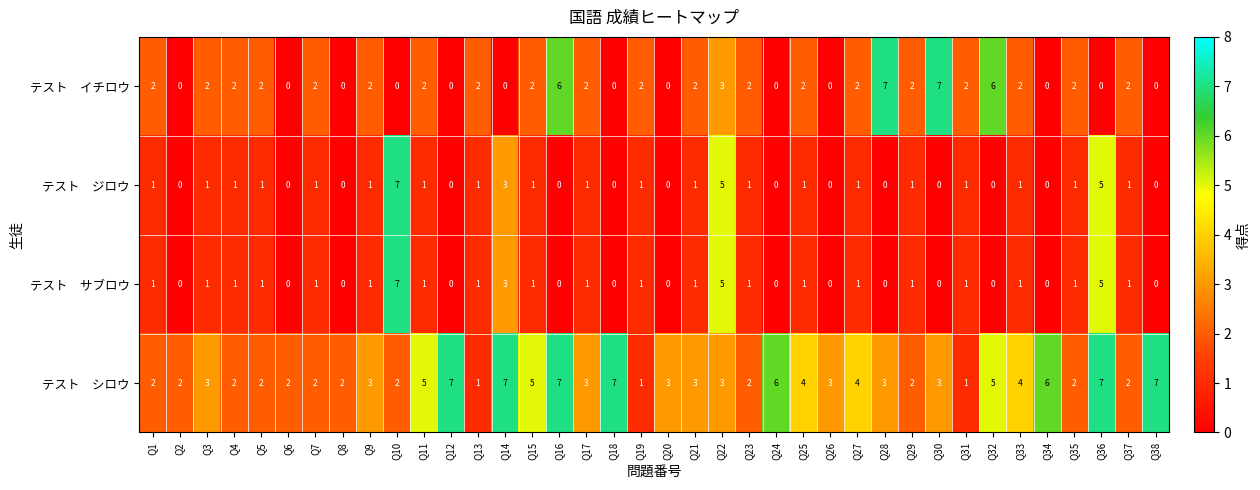

What is the greatest value displayed?

7